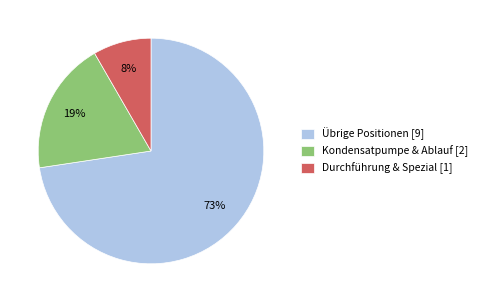

What is the largest slice in the pie chart?

Übrige Positionen [9]